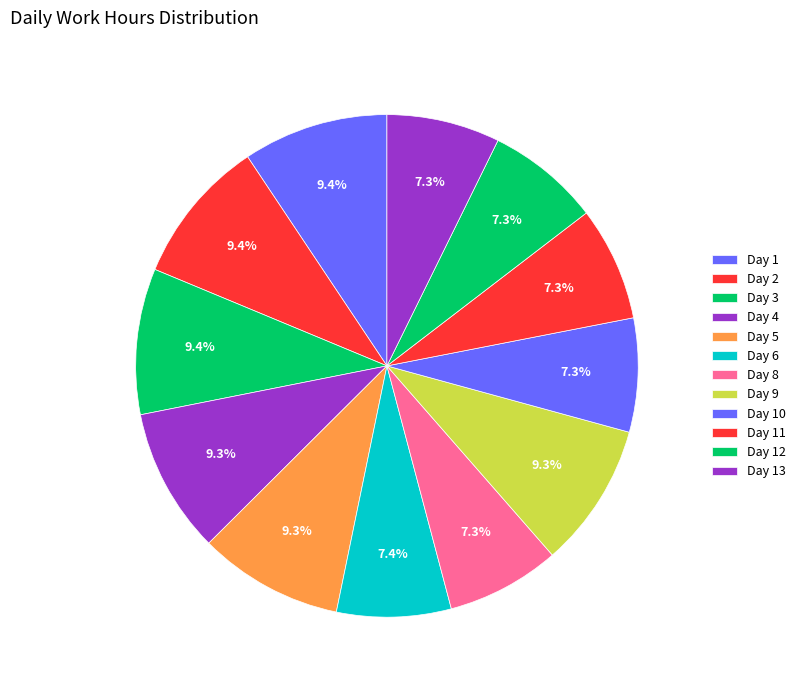

What percentage is NOT represented by Day 13?

92.7%